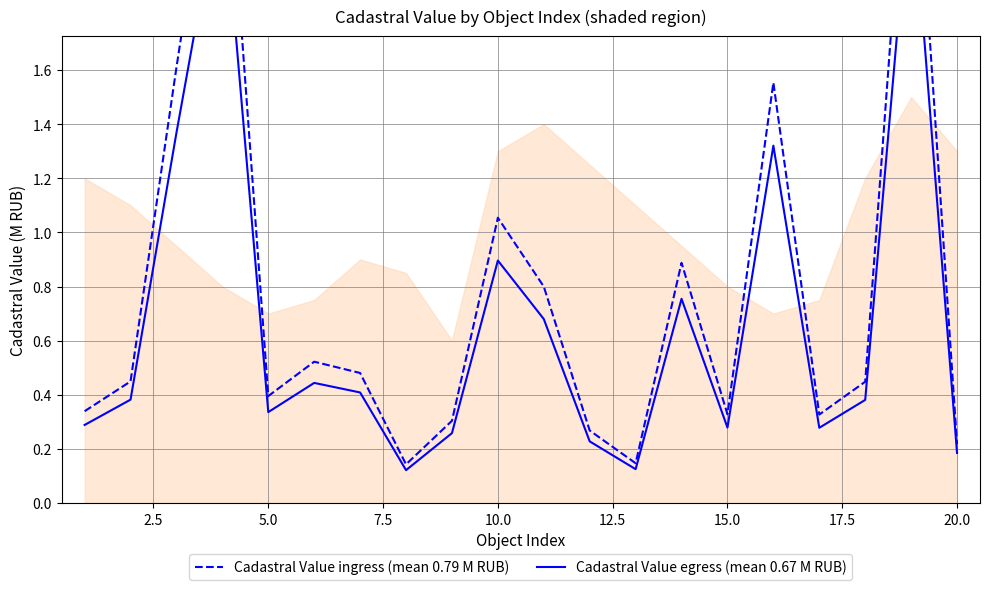

What is the smallest value displayed?

0.1